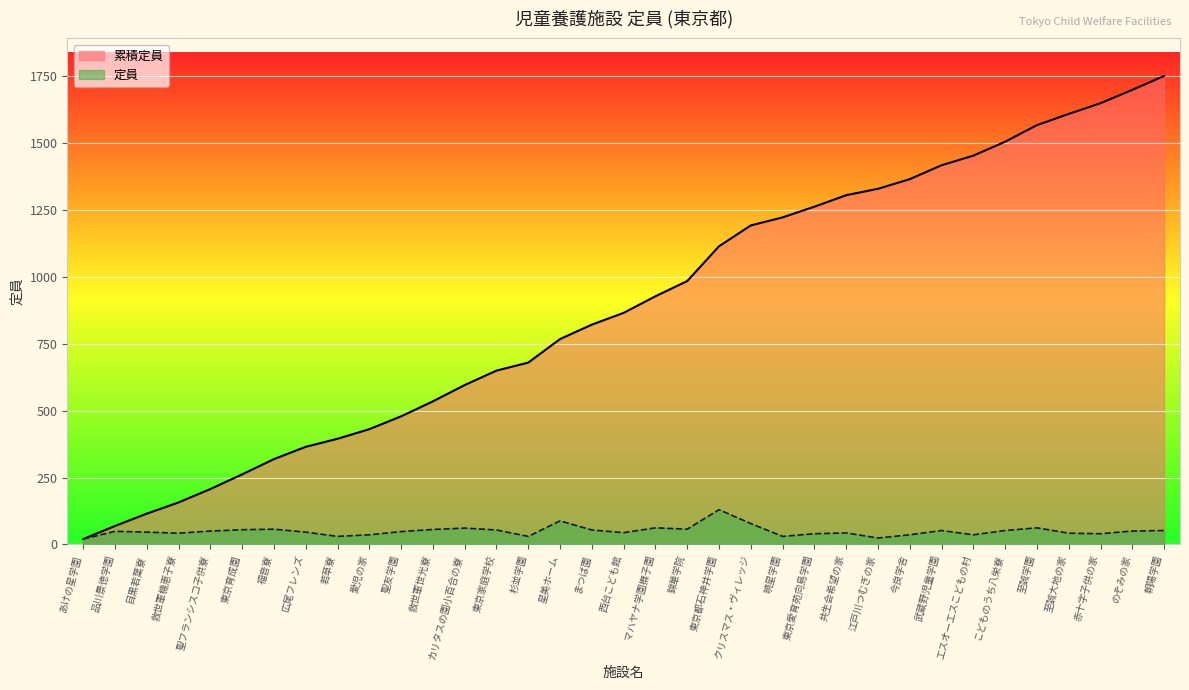

Which series has the largest range (max minus min)?

累積定員